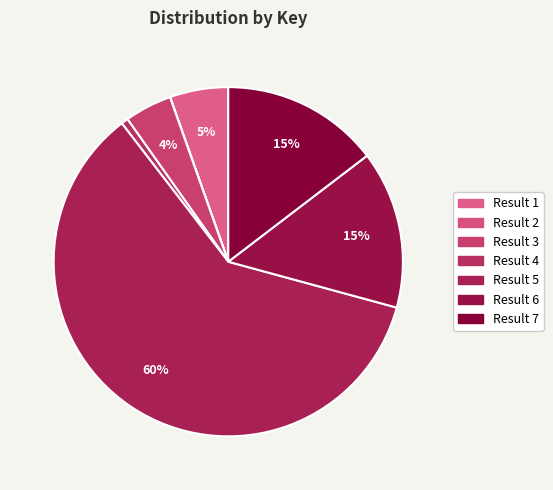

What is the smallest slice in the pie chart?

2